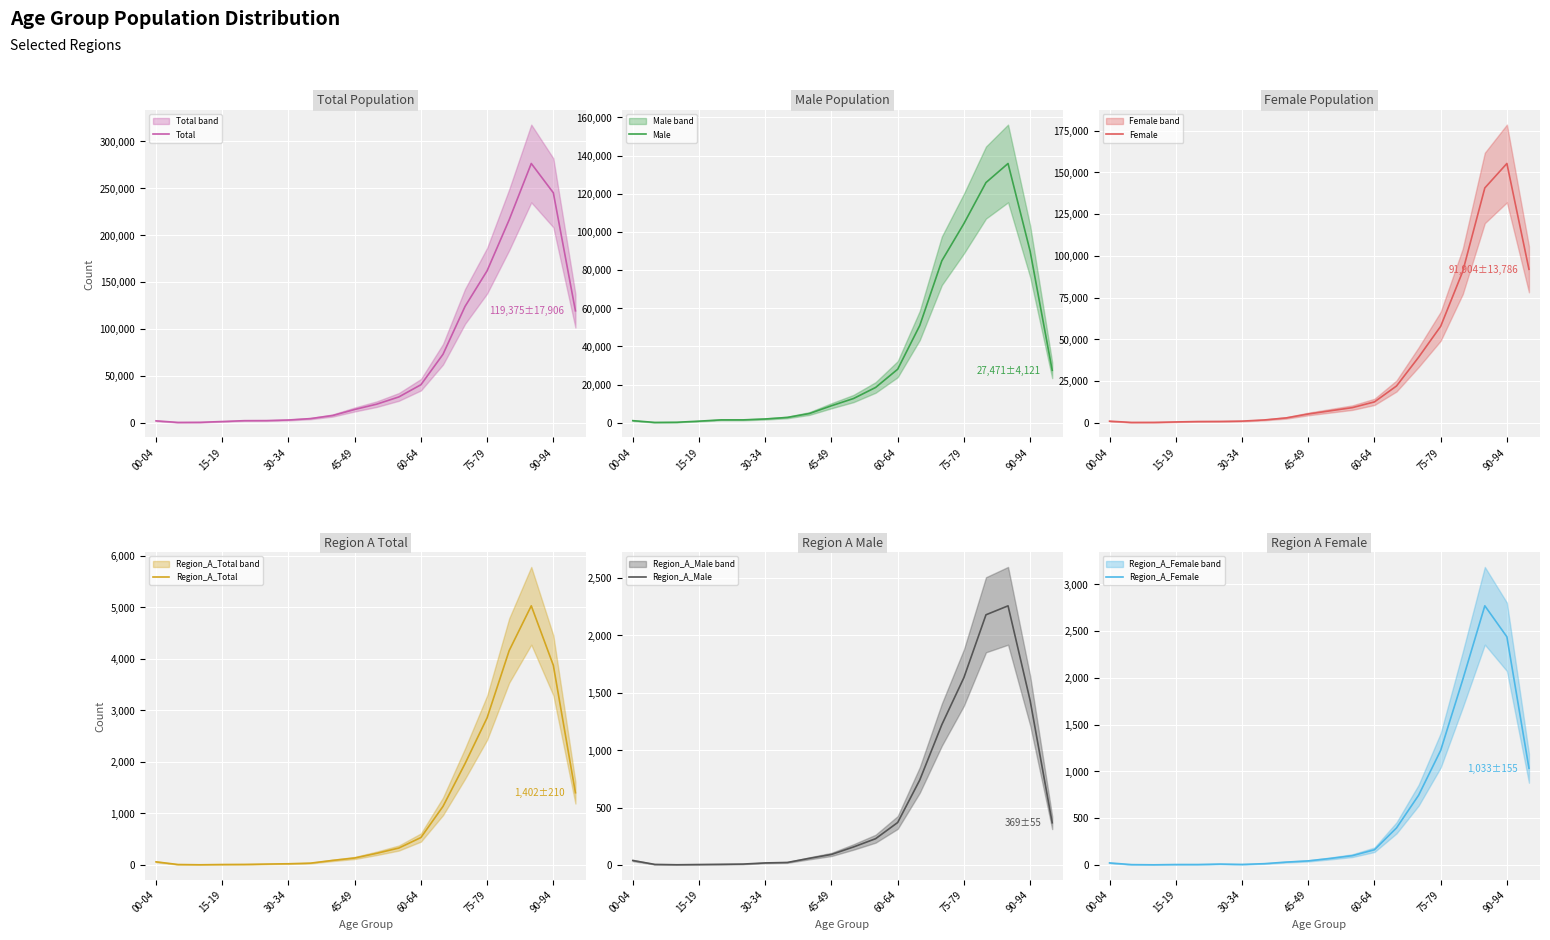

List the series in order of their peak value, lowest first.

Region_A_Male, Region_A_Female, Region_A_Total, Male, Female, Total